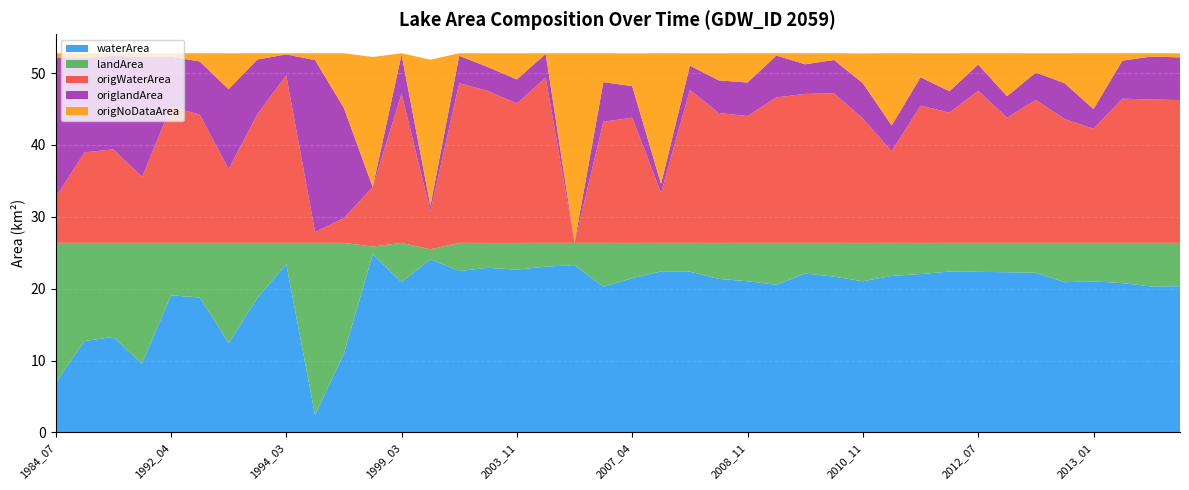

Reading right to left, what are all the values shown in this chart?

waterArea: 20.3	20.3	20.8	21.0	20.9	22.2	22.3	22.4	22.4	22.0	21.8	21.0	21.7	22.1	20.6	21.0	21.4	22.4	22.4	21.5	20.3	23.3	23.1	22.7	22.9	22.5	24.1	20.9	24.8	11.0	2.4	23.4	18.7	12.4	18.8	19.1	9.6	13.3	12.7	6.9
landArea: 6.0	6.1	5.6	5.4	5.5	4.2	4.1	4.0	4.0	4.3	4.6	5.3	4.7	4.3	5.8	5.3	5.0	4.0	4.0	4.9	6.1	3.1	3.3	3.7	3.5	3.9	1.4	5.5	1.1	15.4	24.0	3.0	7.7	13.9	7.6	7.3	16.8	13.1	13.7	19.5
origWaterArea: 19.9	19.9	20.1	15.9	17.2	19.9	17.4	21.1	18.1	19.1	12.7	17.3	20.8	20.7	20.2	17.6	18.1	21.3	7.0	17.4	16.9	0.0	23.0	19.4	21.1	22.2	5.3	20.8	8.3	3.5	1.5	23.3	17.9	10.3	17.8	18.9	9.2	13.0	12.6	6.3
origlandArea: 5.9	6.0	5.3	2.8	5.0	3.8	3.0	3.6	3.0	4.0	3.6	4.9	4.6	4.1	5.8	4.7	4.5	3.4	1.2	4.4	5.5	0.1	3.3	3.4	3.3	3.8	0.8	5.4	0.0	15.3	23.9	2.9	7.6	11.1	7.4	7.0	16.7	13.0	13.1	19.5
origNoDataArea: 0.6	0.5	1.0	7.8	4.2	2.7	6.0	1.6	5.3	3.3	10.1	4.2	0.9	1.5	0.3	4.1	3.8	1.7	18.2	4.5	4.0	26.3	0.1	3.6	1.9	0.3	20.3	0.2	18.1	7.6	0.9	0.1	0.9	5.0	1.1	0.5	0.5	0.4	0.7	0.6